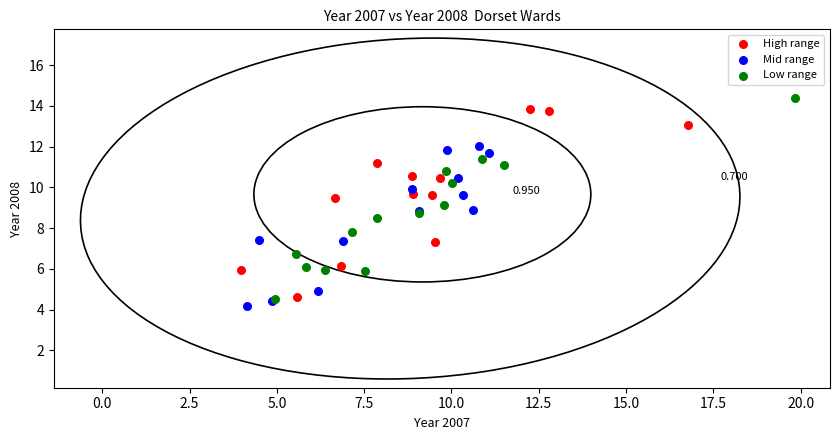

Which series has the largest Y range (max minus min)?

Low range